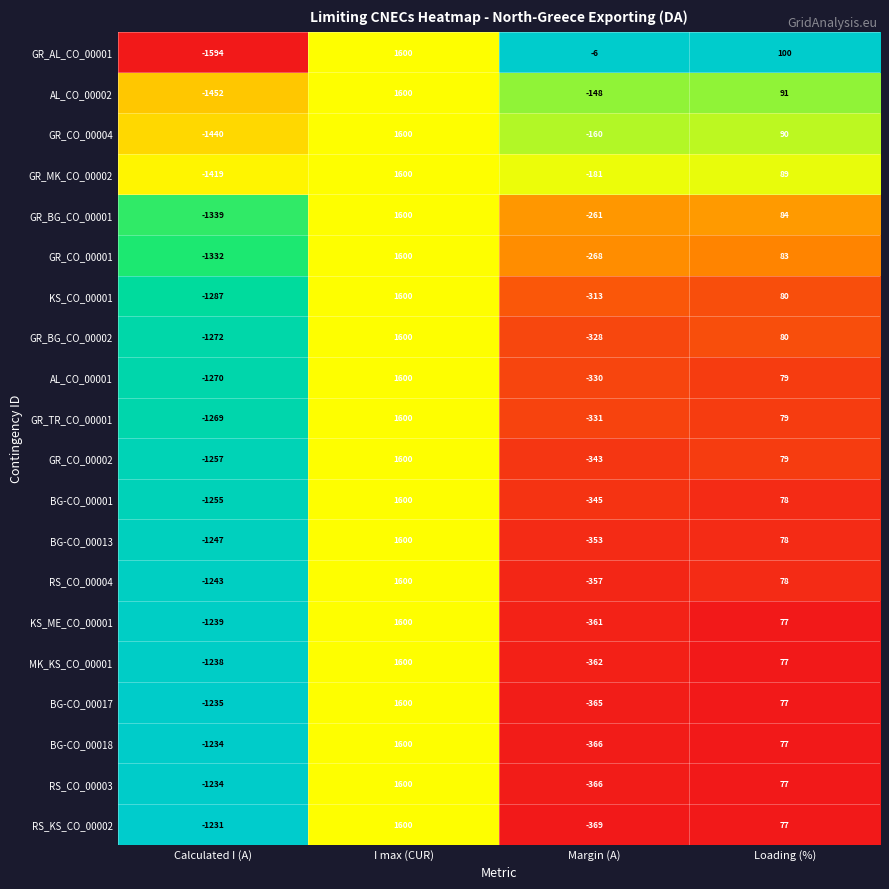

Rank the categories by GR_BG_CO_00002 value from highest to lowest.

I max (CUR), Loading (%), Margin (A), Calculated I (A)